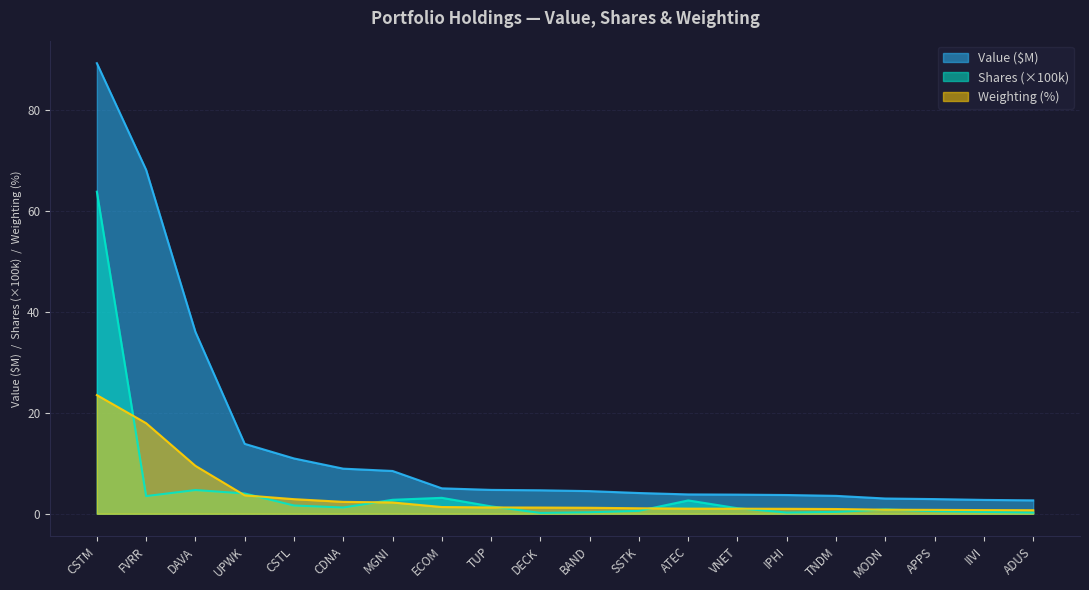

Is the value of Shares or Principal Amount at ECOM greater than the value of Weighting (%) at IPHI?

Yes